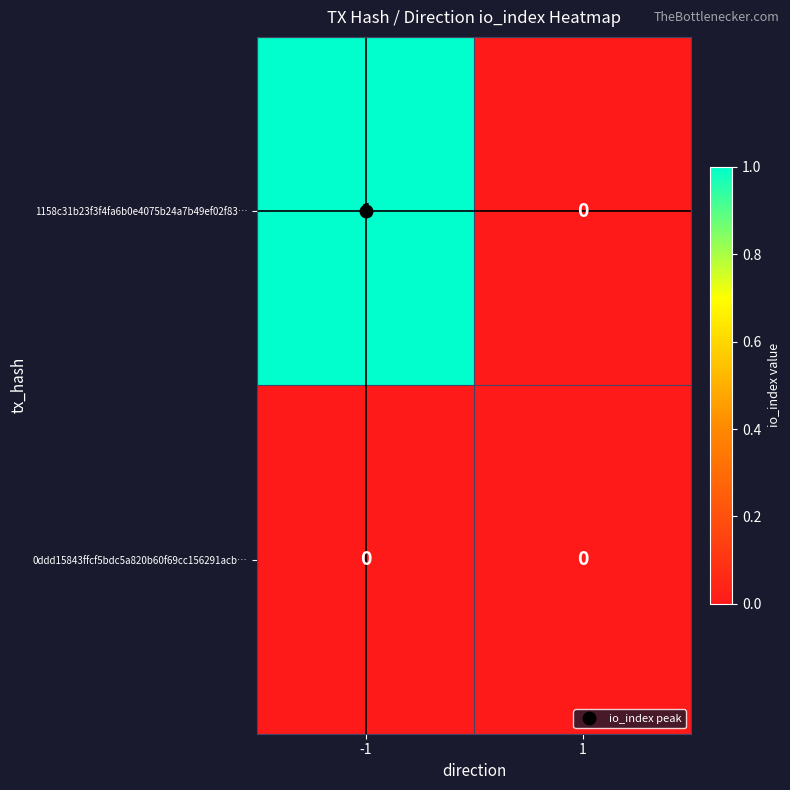

Is it true that 1158c31b23f3f4fa6b0e4075b24a7b49ef02f83… equals 2 at -1?

False